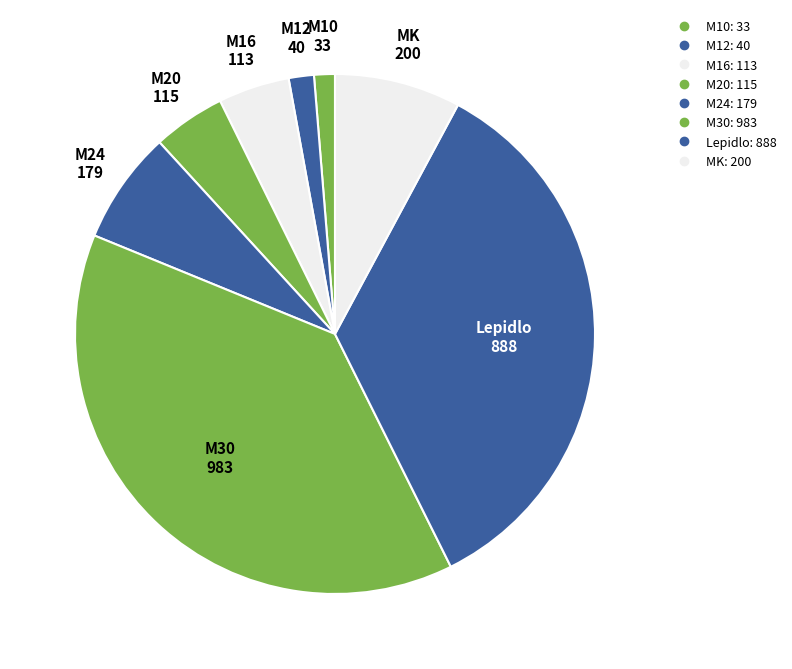

How many slices are in this pie chart?

8